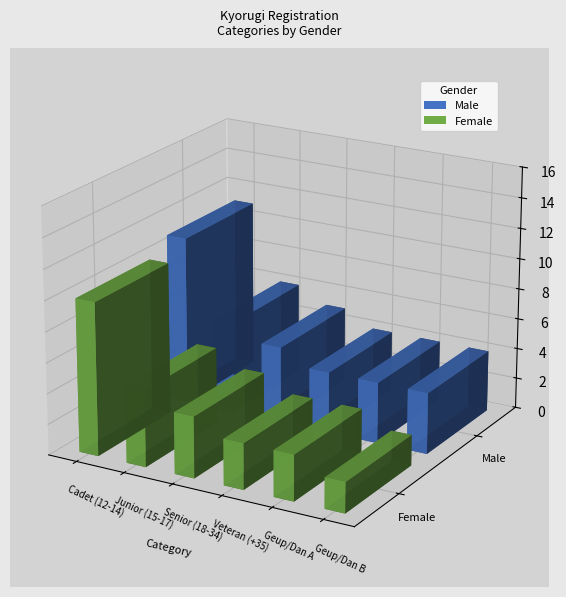

What is the smallest value displayed?

2